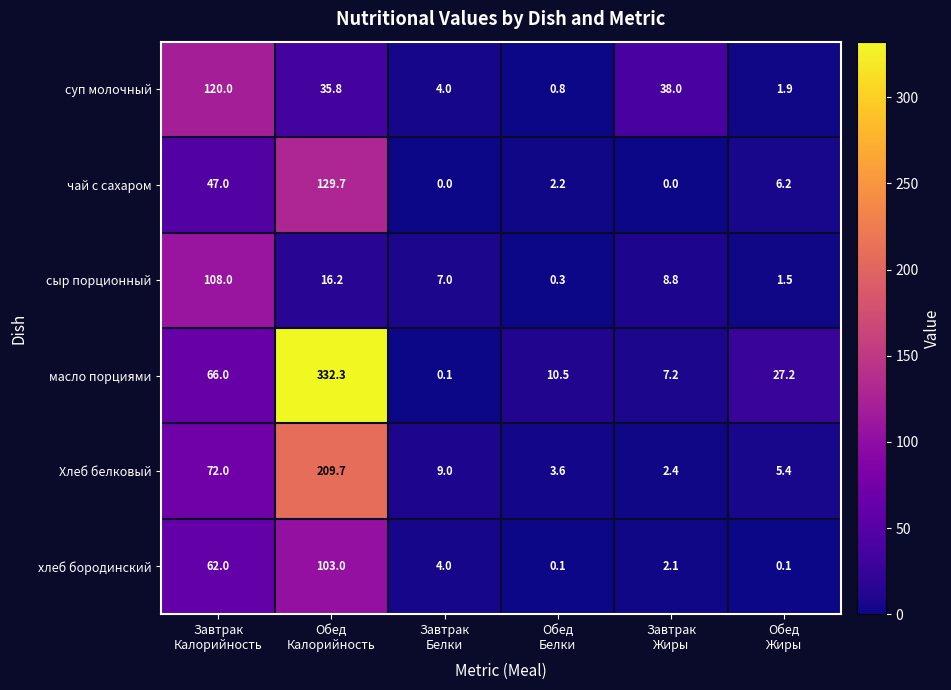

Rank the series by their maximum value, from highest to lowest.

масло порциями, Хлеб белковый, чай с сахаром, суп молочный, сыр порционный, хлеб бородинский